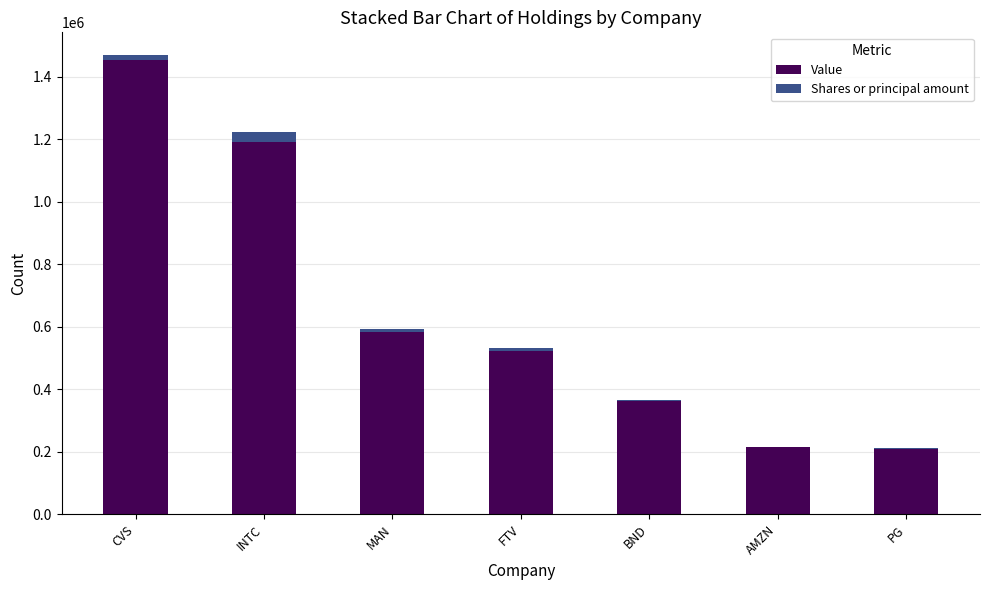

At which label is Value closest to 831500?

MAN